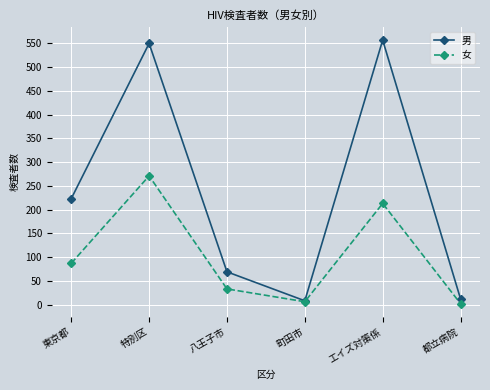

The 男 series shows 263 at 特別区. True or false?

False